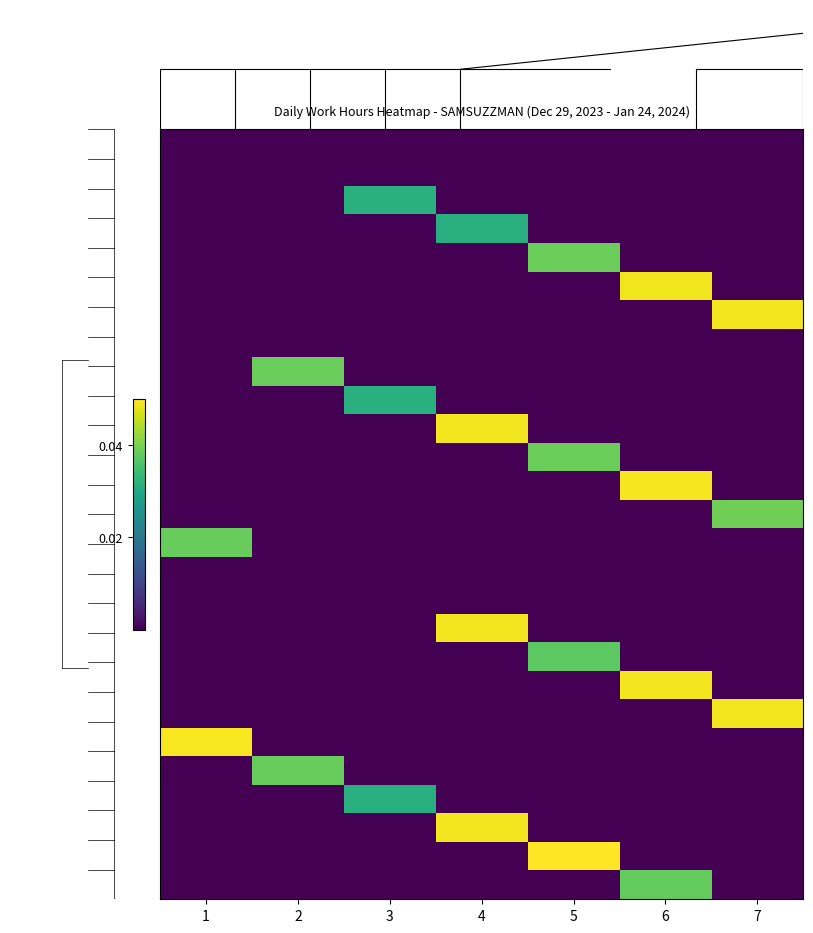

How many categories are shown in the chart?

7